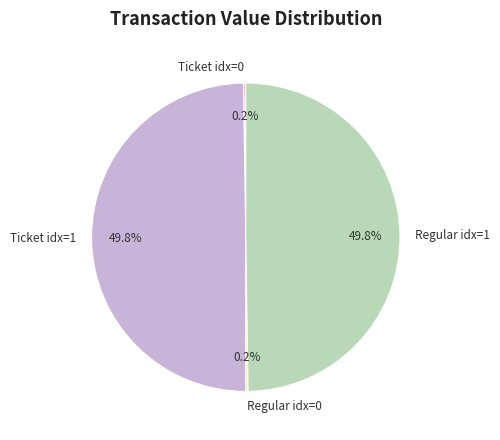

Do Regular idx=1 and Ticket idx=1 together represent more than half of the pie?

Yes